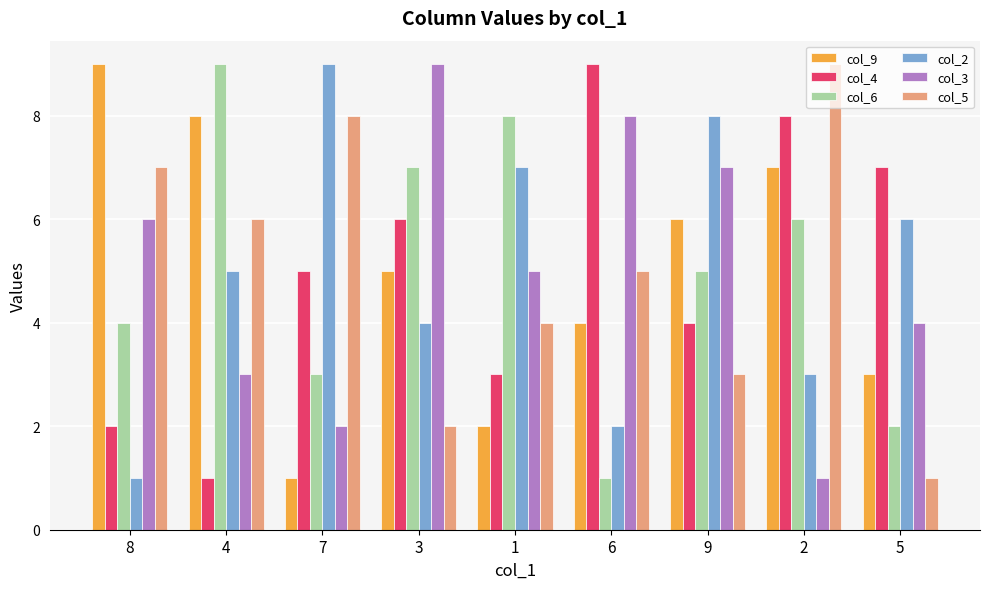

What position from the left is 1?

5